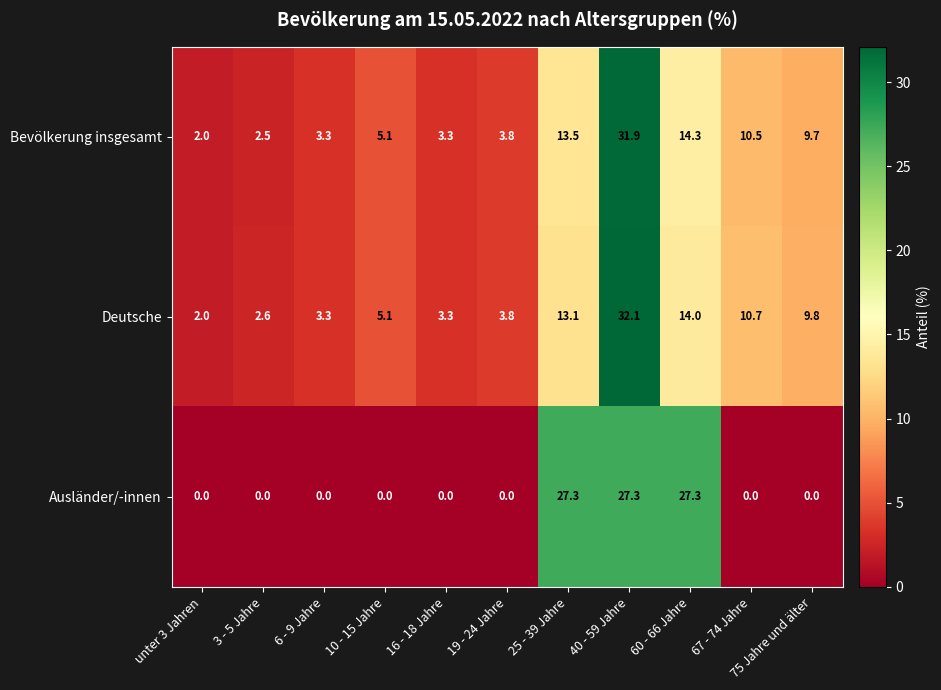

True or false: Ausländer/-innen has a value of 0.0 at 6 - 9 Jahre.

True